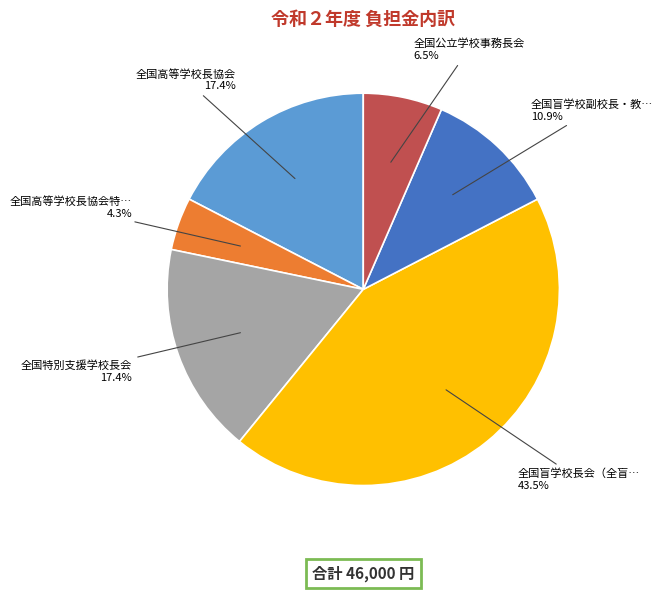

Is there a majority slice in this chart?

No